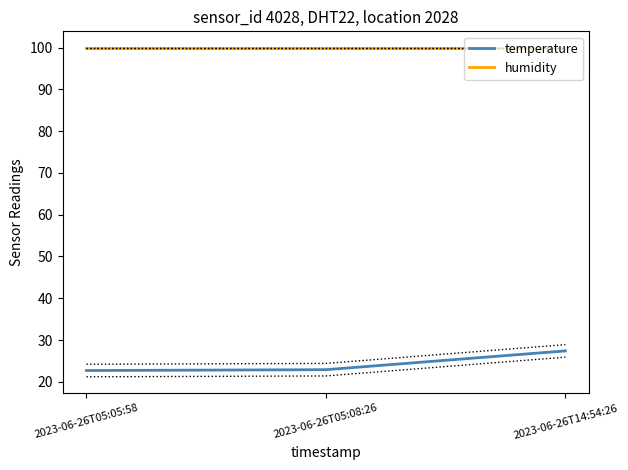

Is it true that humidity equals 99.9 at 2023-06-26T05:08:26?

True